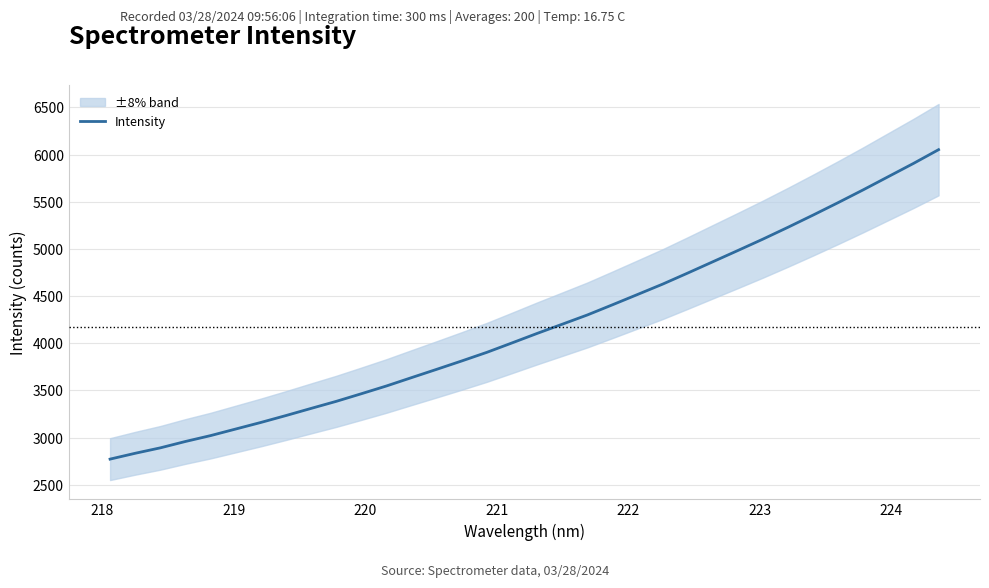

What is the maximum value shown in the chart?

6051.6